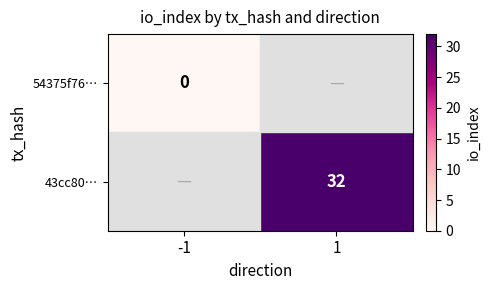

The value of 43cc80… at 1 is 32. True or false?

True